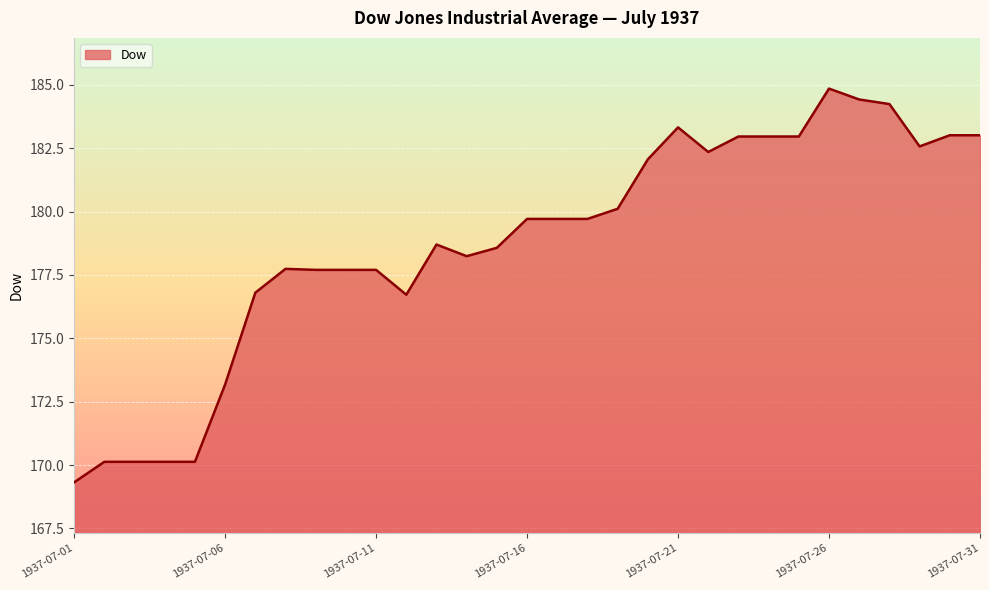

What is the difference between the maximum and minimum values?

15.5